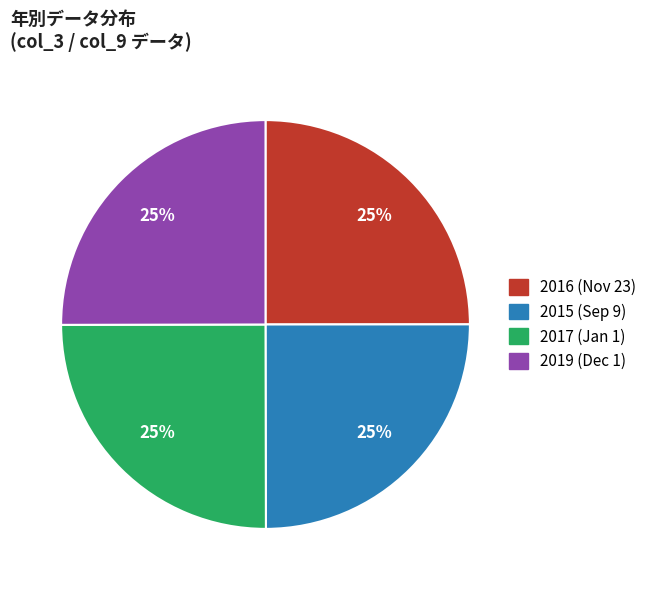

Is there a majority slice in this chart?

No